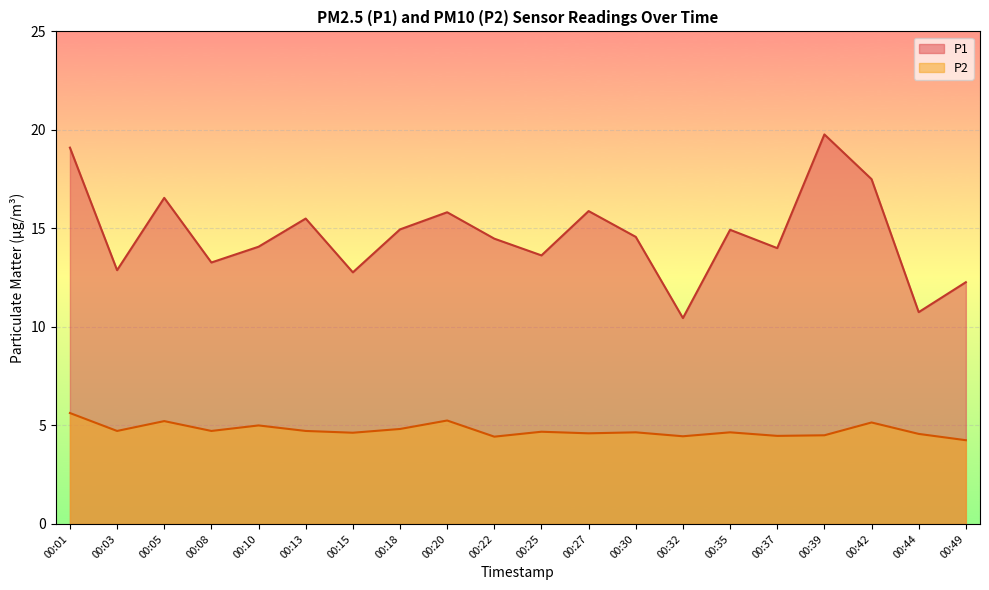

Which category has the lowest value across all series?

00:49